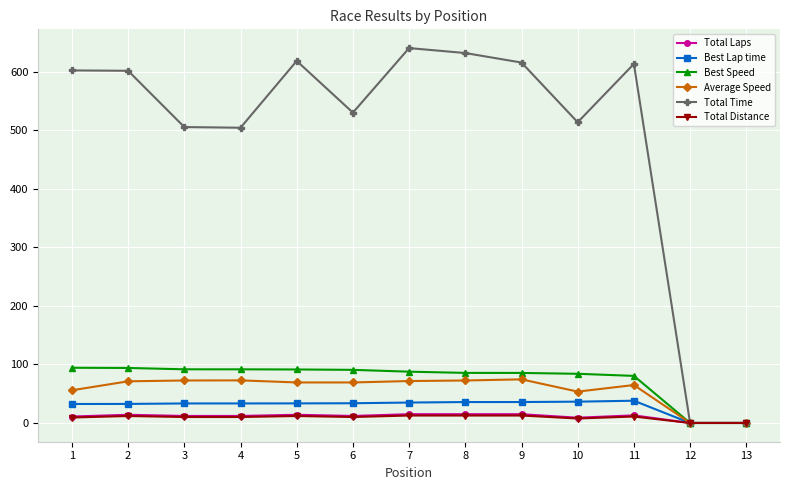

What is the difference between the second highest and second lowest values in the Total Laps series?

15.0